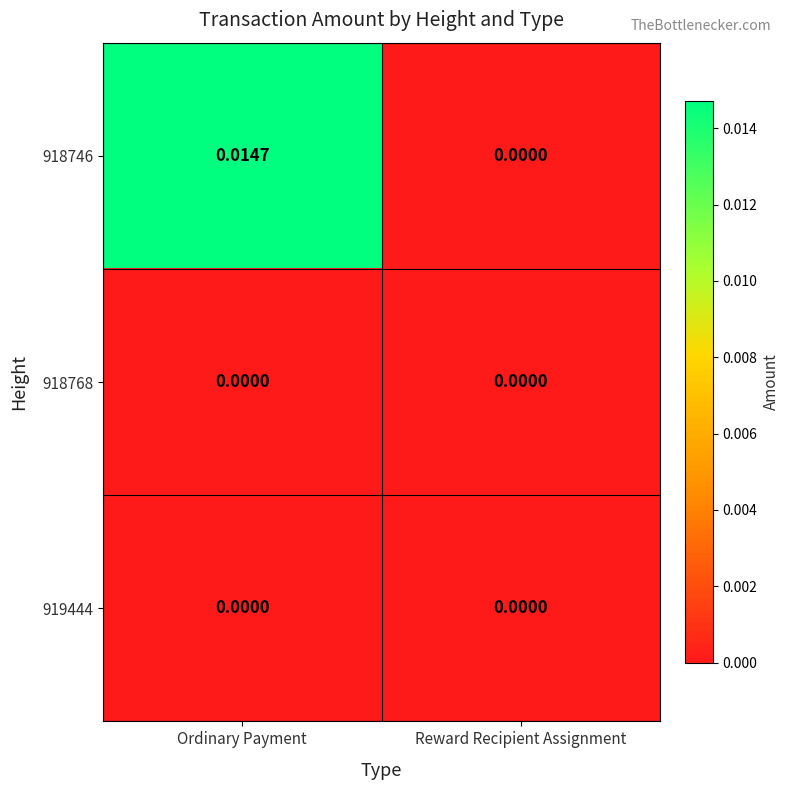

Which category has the highest value in the 918746 series?

Ordinary Payment